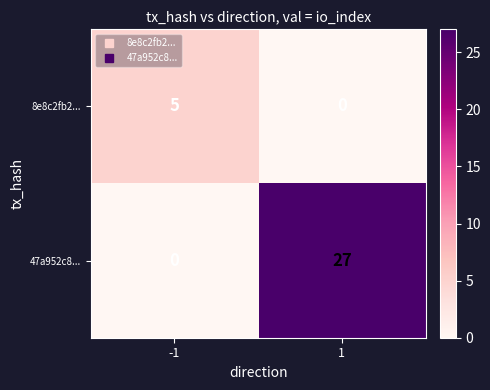

What is the total value across all series at -1?

5